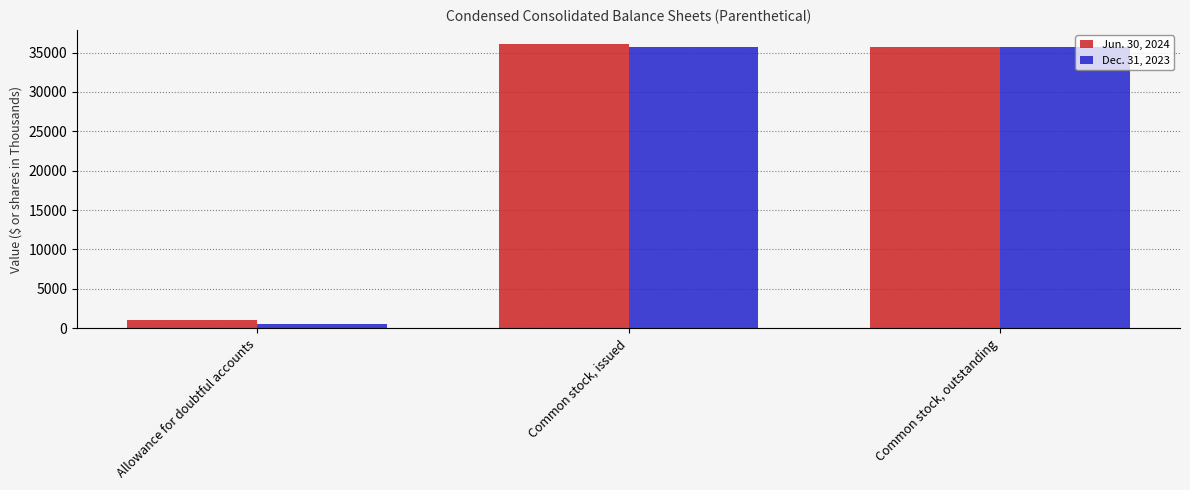

The Dec. 31, 2023 series shows 20133 at Common stock, outstanding. True or false?

False